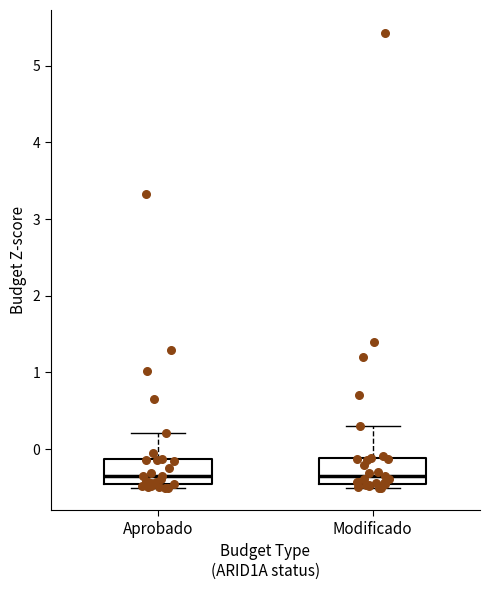

Reading left to right, read every box against the y-axis: the position of its median line, the range the box covers, and the ends of its whiskers. The values are not printed on the chart, so give them approximately, as read against the axis.

Aprobado: median -0.4, box -0.5 to -0.1, whiskers -0.5 (just below the box's lower edge) to 0.2
Modificado: median -0.4, box -0.5 to -0.1, whiskers -0.5 (just below the box's lower edge) to 0.3